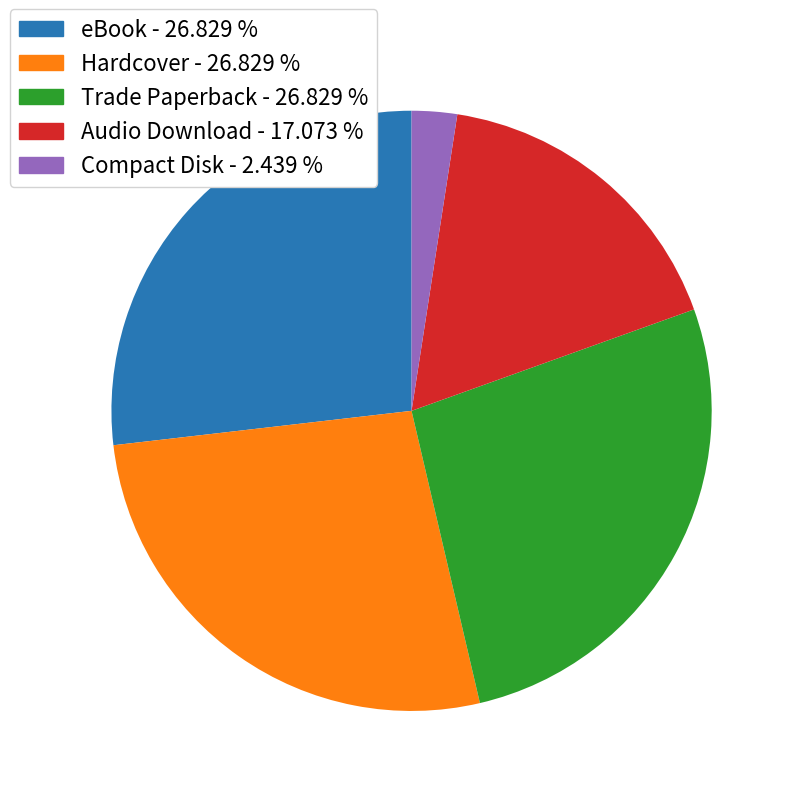

How many slices are in this pie chart?

5